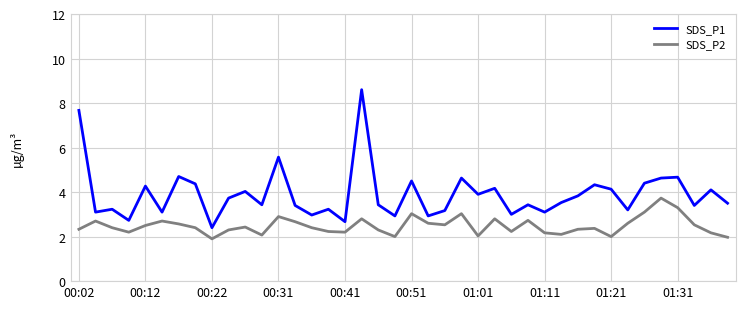

What is the difference between the maximum and minimum values in the SDS_P2 series?

1.8